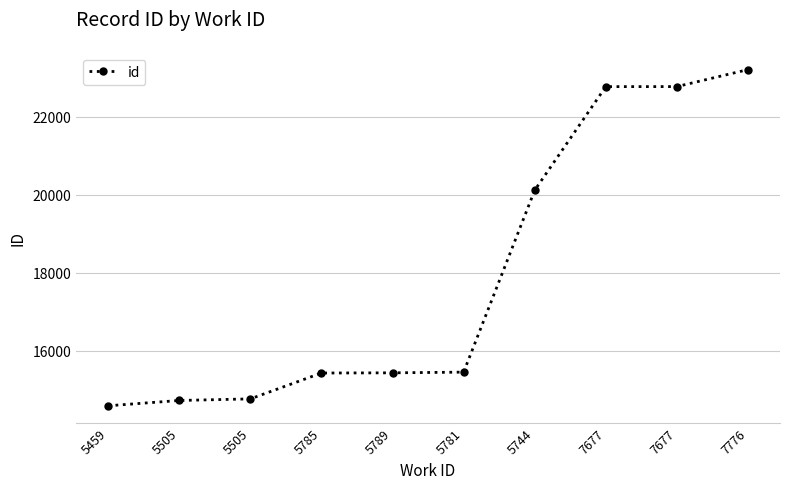

Reading right to left, transcribe all the data shown in this chart.

23214	22778	22777	20121	15456	15438	15433	14770	14729	14593